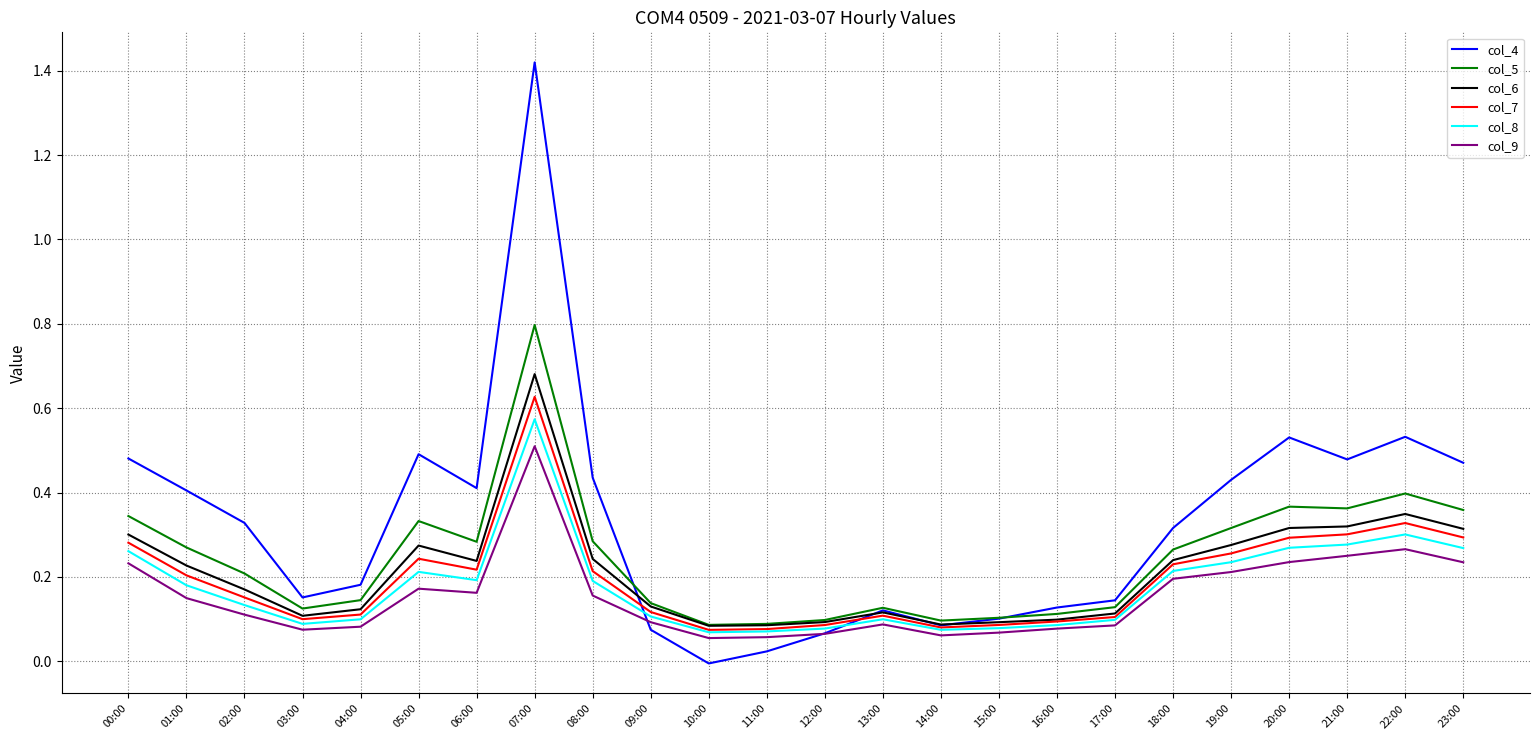

What is the sum of all col_8 values?

4.3